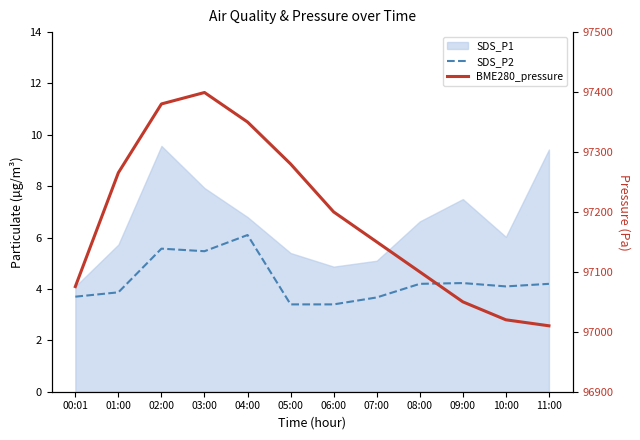

True or false: SDS_P2 and BME280_pressure intersect in this chart.

False